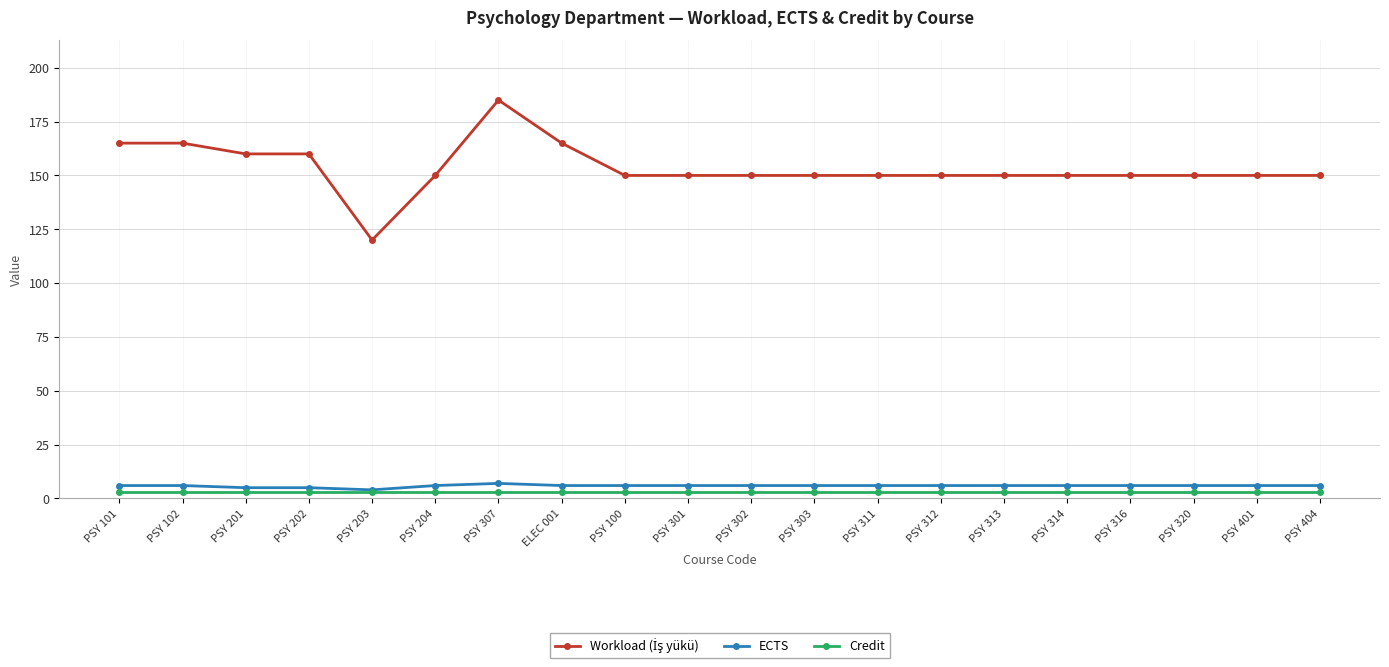

Is it true that ECTS equals 6 at PSY 101?

True